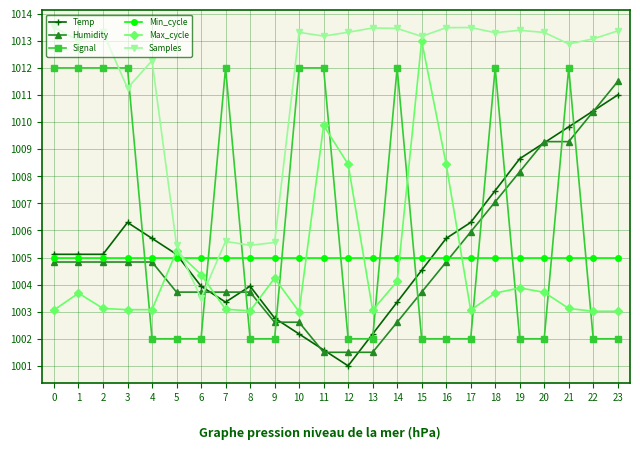

What value does the Max_cycle series have at 14?

1004.1